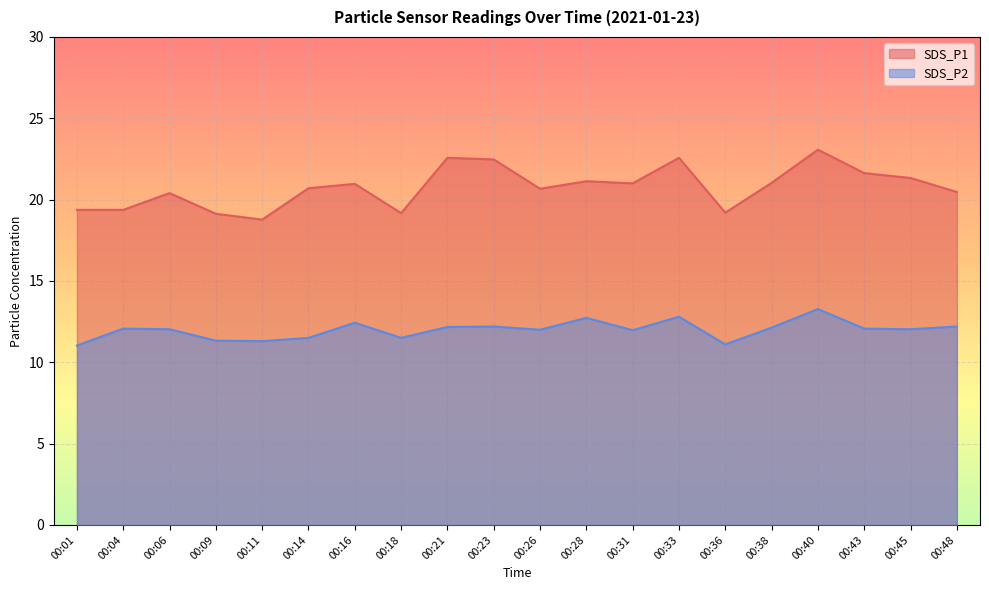

Which series has the widest spread of values?

SDS_P1